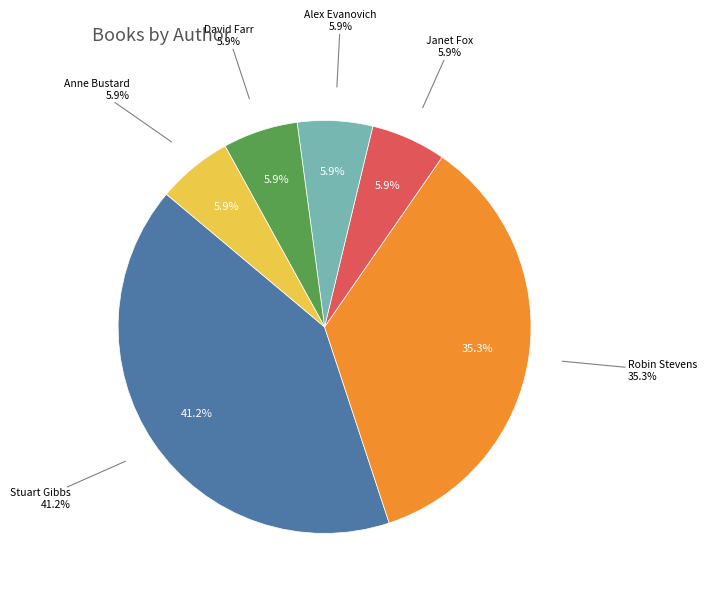

To the nearest percent, what is the difference between the largest and smallest slice percentages?

35%